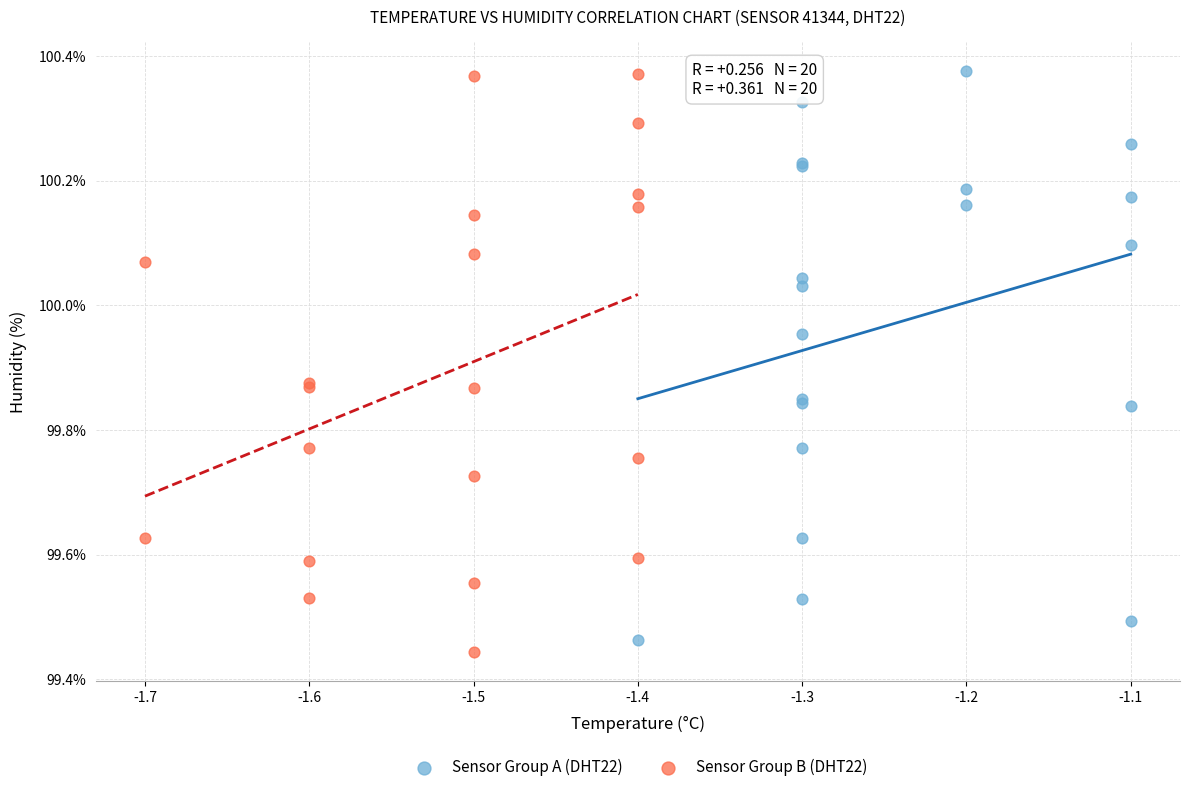

Which series contains the lowest Y value?

Sensor Group B (DHT22)